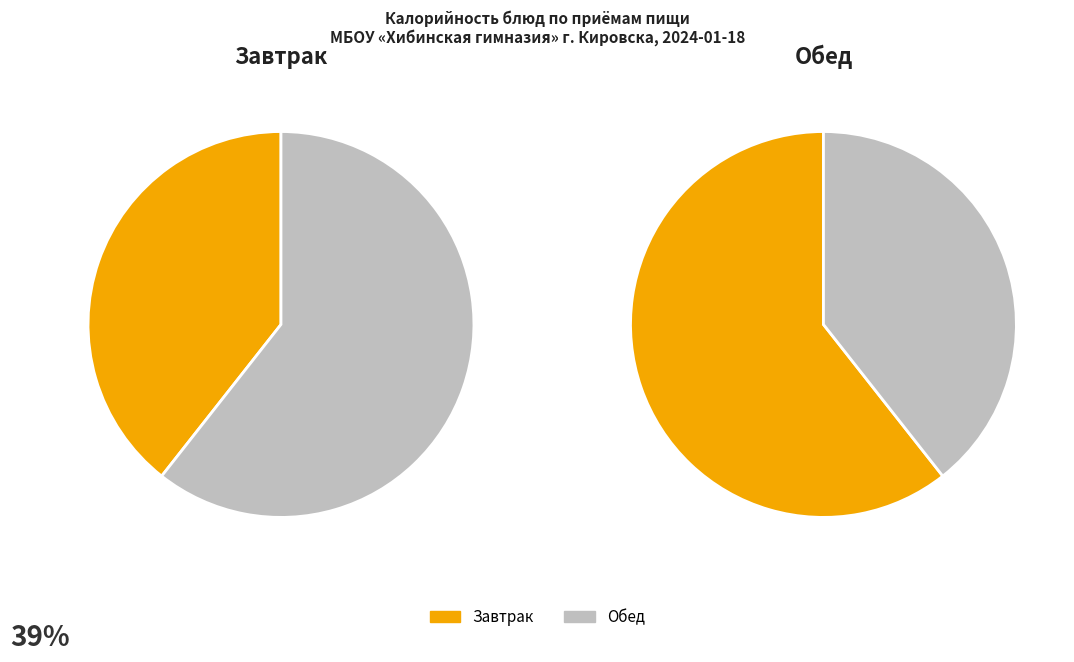

Is Обед (хлеб черн.) - Хлеб ржано-пшеничный the majority of the pie?

No